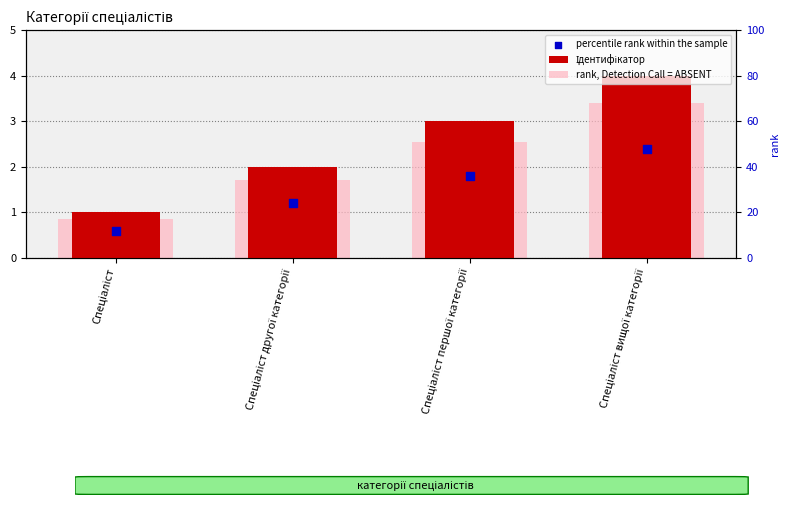

Is the value of percentile rank within the sample at Спеціаліст greater than the value of Ідентифікатор at Спеціаліст?

No